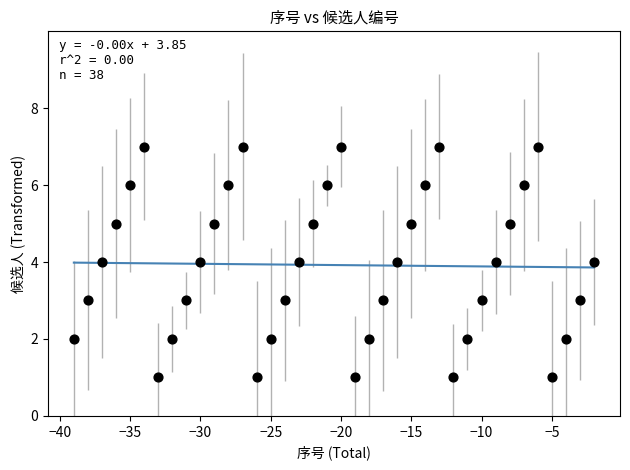

What is the range of X values (max minus min)?

37